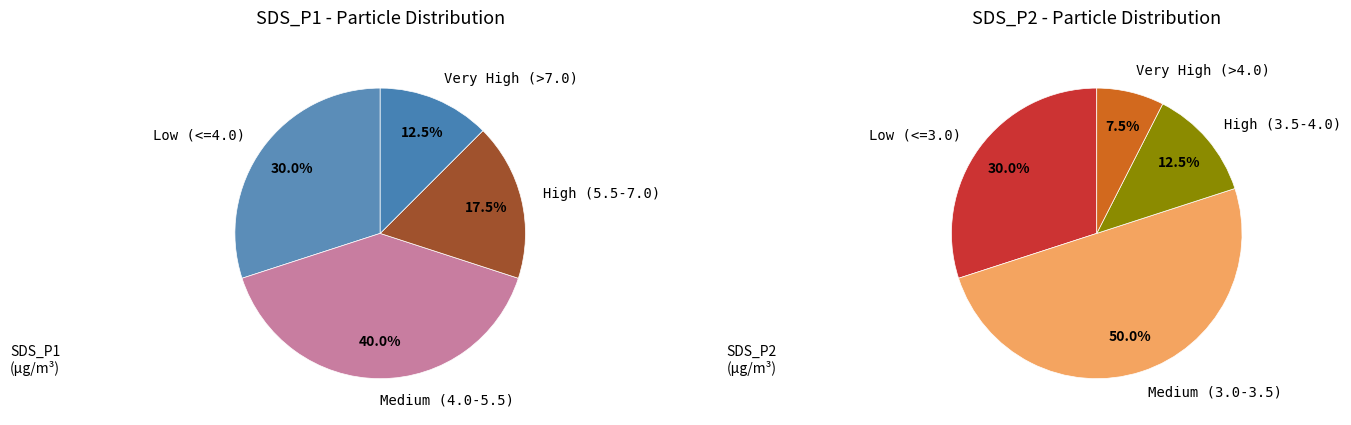

Is it true that 13 is 1% of the pie?

False